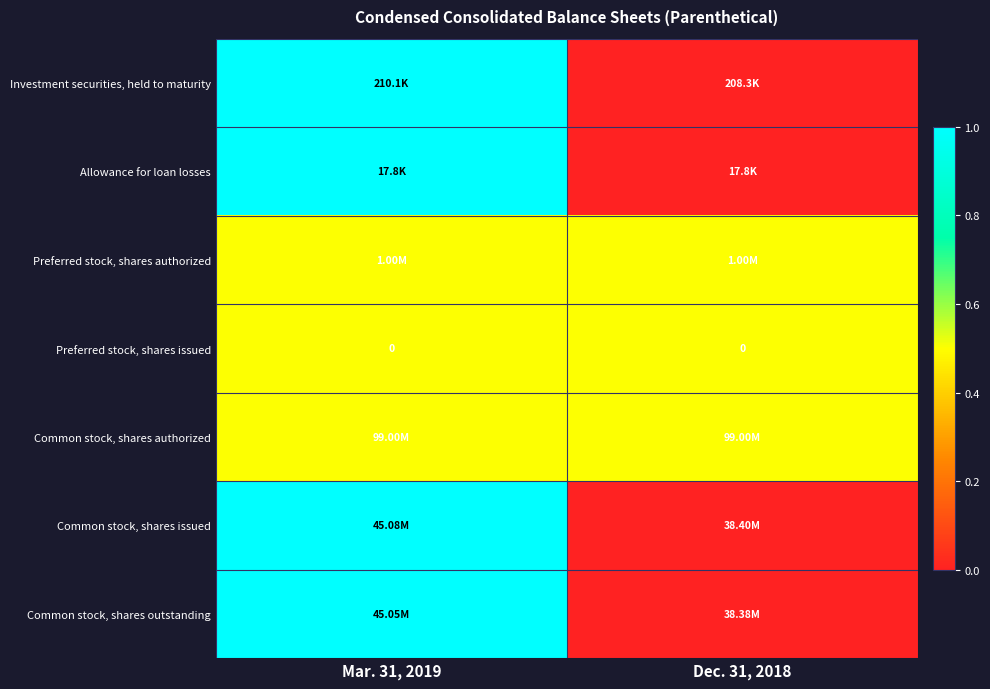

True or false: Common stock, shares issued has a value of 0.7 at Dec. 31, 2018.

False